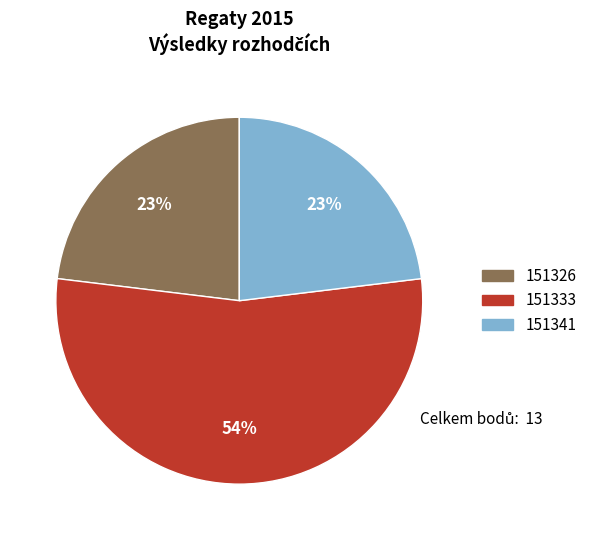

Which slice represents more than half of the pie?

151333